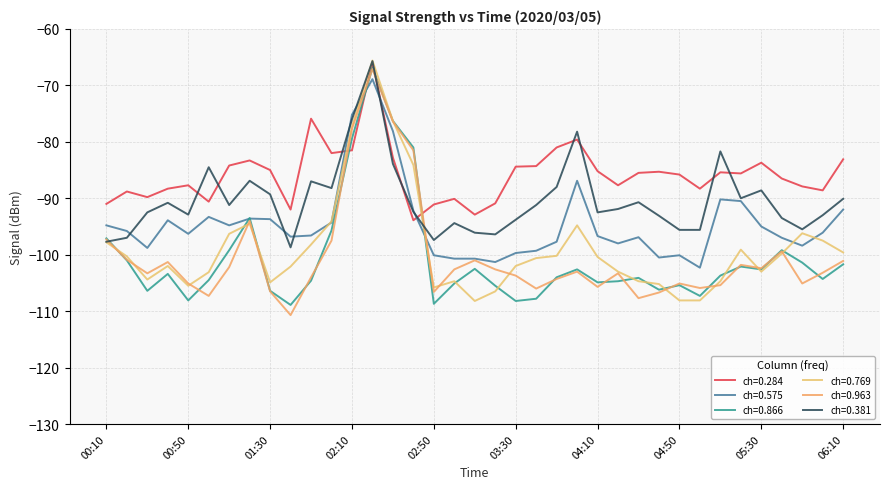

What is the label of the 24th point from the right?

02:20